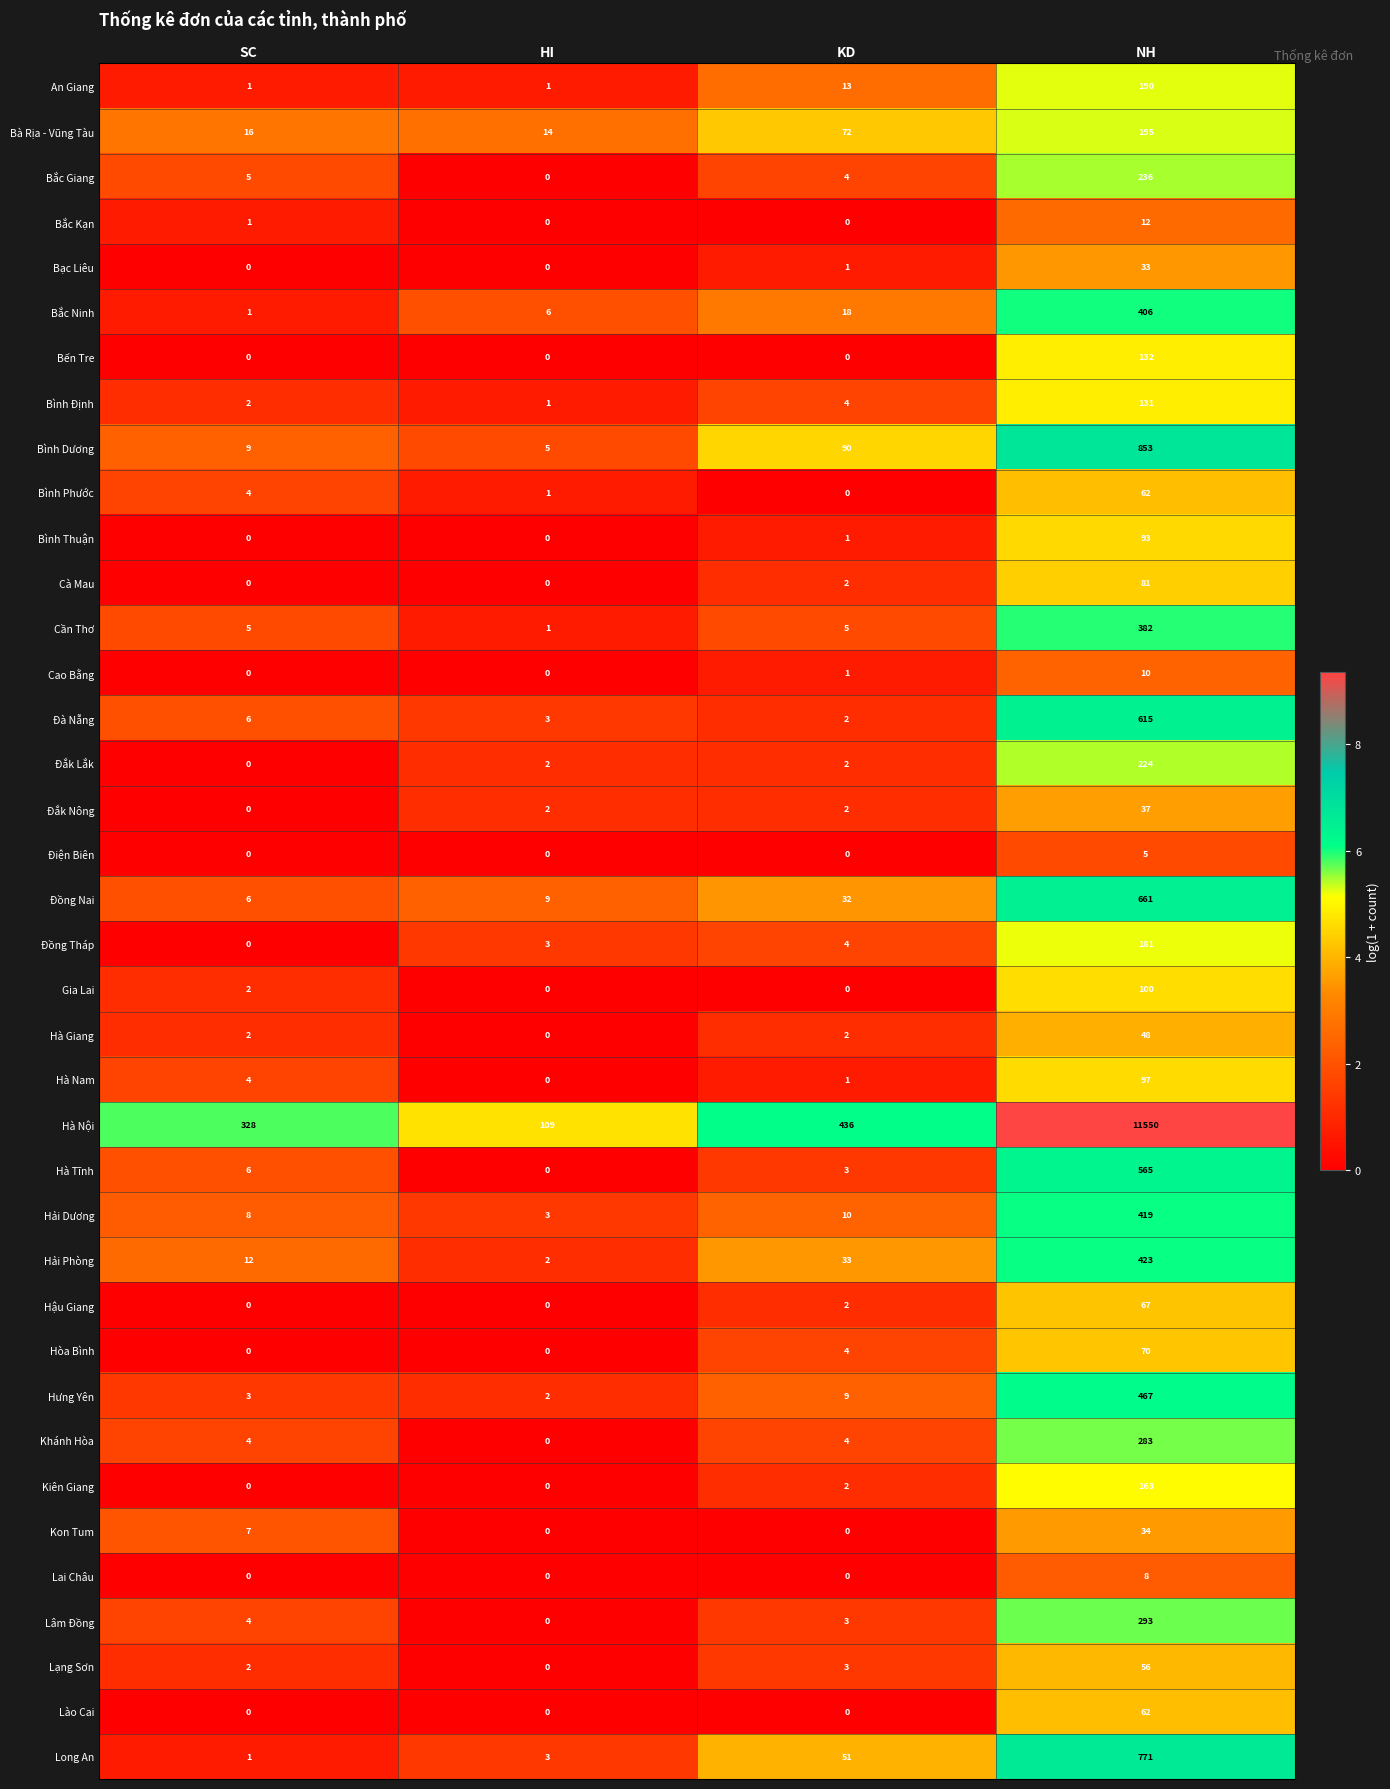

Between SC and NH, which series saw the biggest shift?

Hà Nội